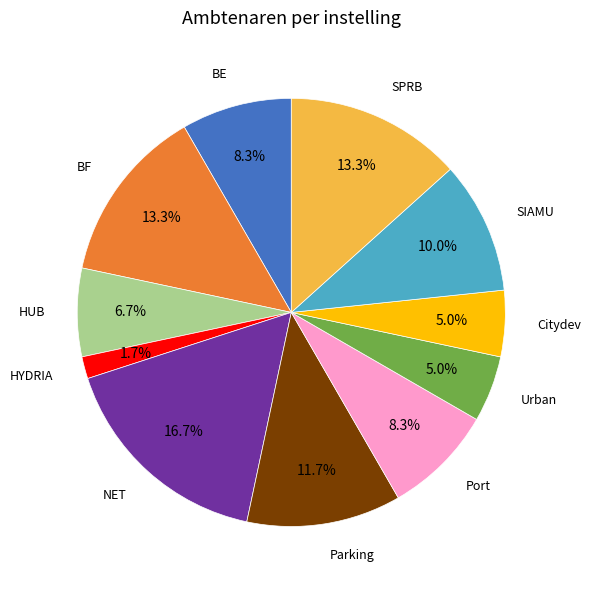

Is there a majority slice in this chart?

No